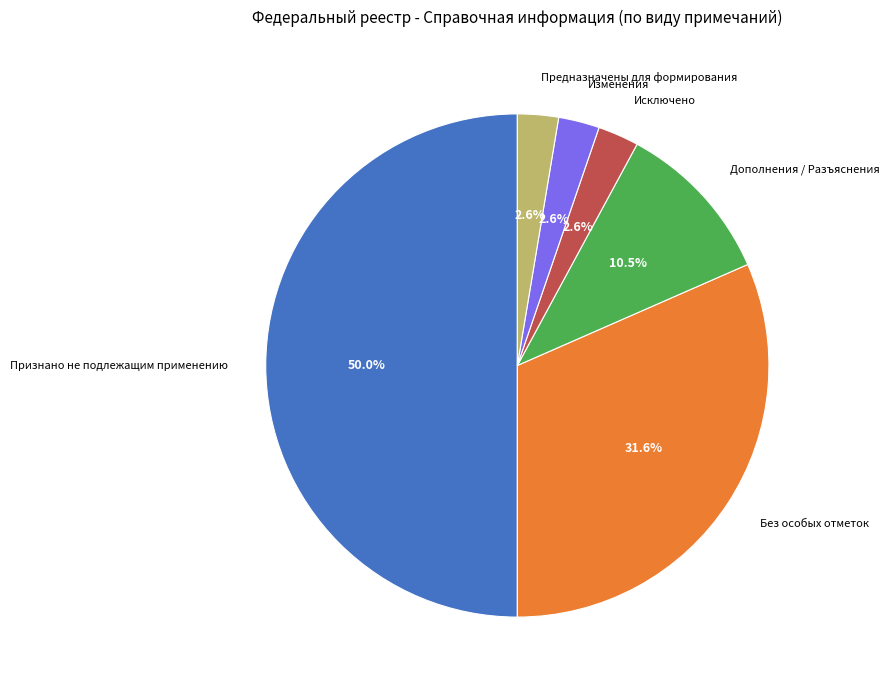

Which slice is the largest?

Признано не подлежащим применению